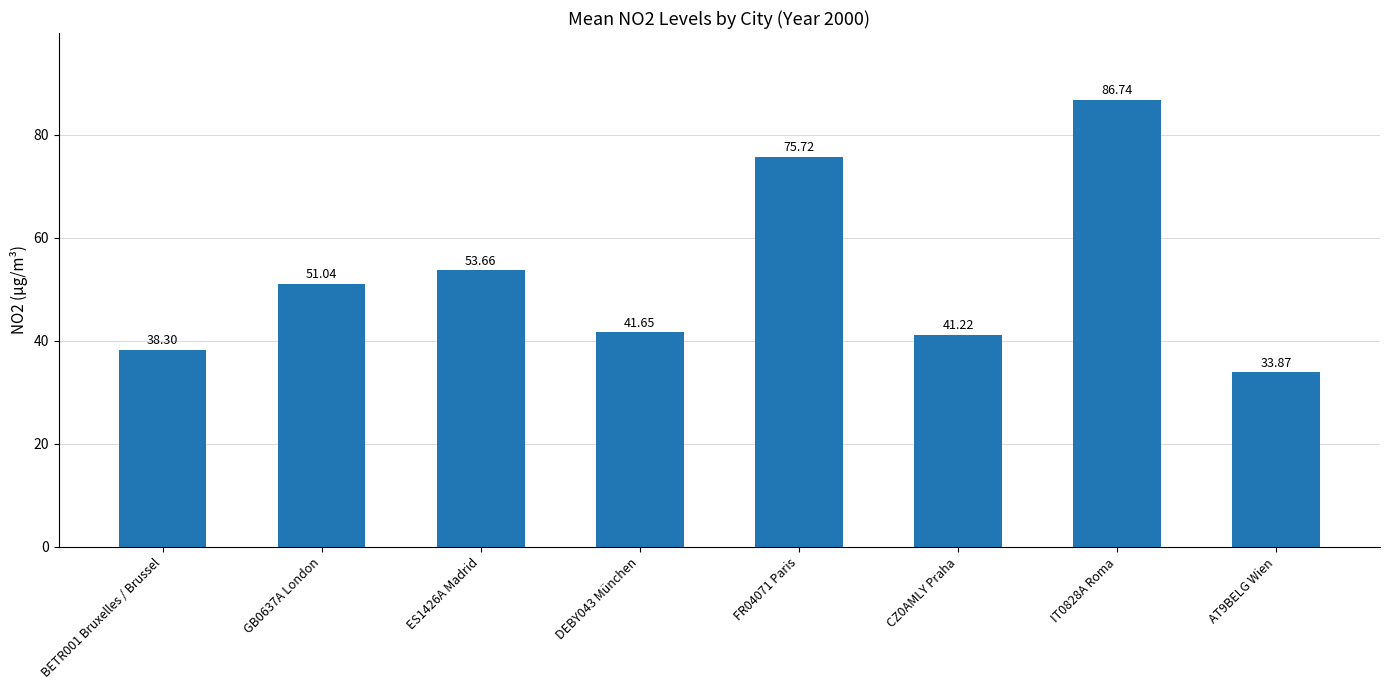

Where is the data nearest to the value 60?

ES1426A Madrid